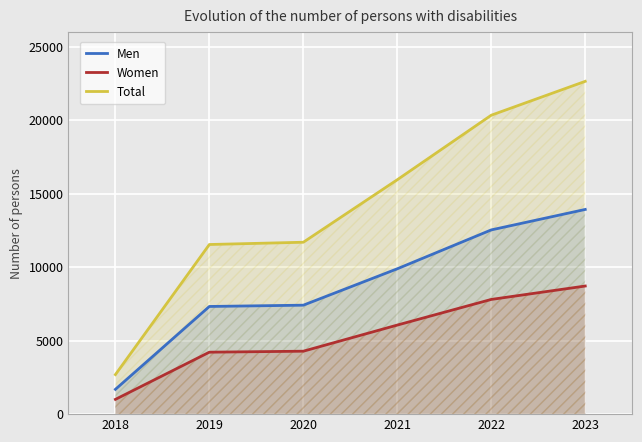

Reading left to right, list all the values displayed in this chart.

Men: 1686	7324	7411	9887	12531	13923
Women: 1004	4214	4281	6058	7802	8714
Total: 2690	11538	11692	15945	20333	22637